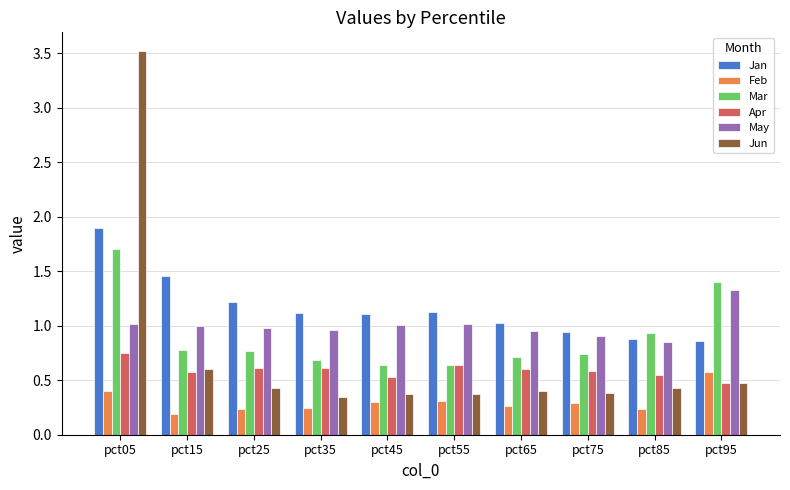

What is the value of the Jan bar at the 1st from the left?

1.9